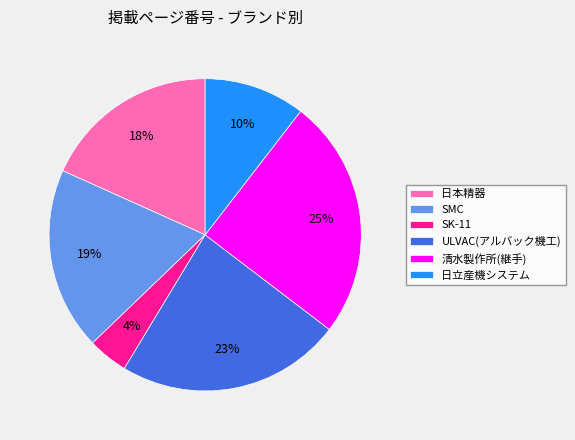

To the nearest percent, what percentage of the pie is 日立産機システム?

10%